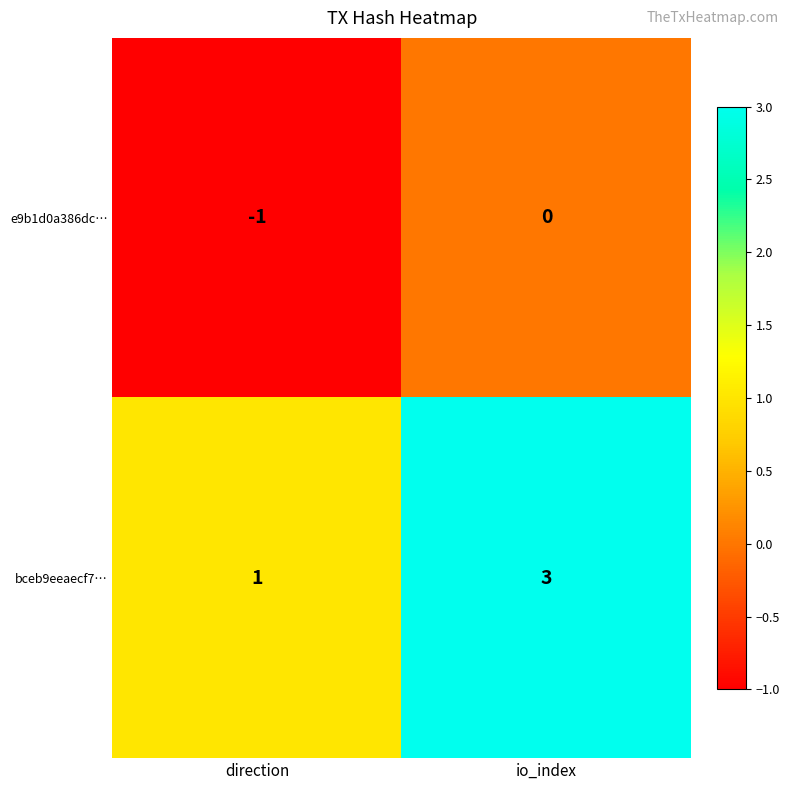

At direction, list the series in order from largest to smallest.

bceb9eeaecf7…, e9b1d0a386dc…